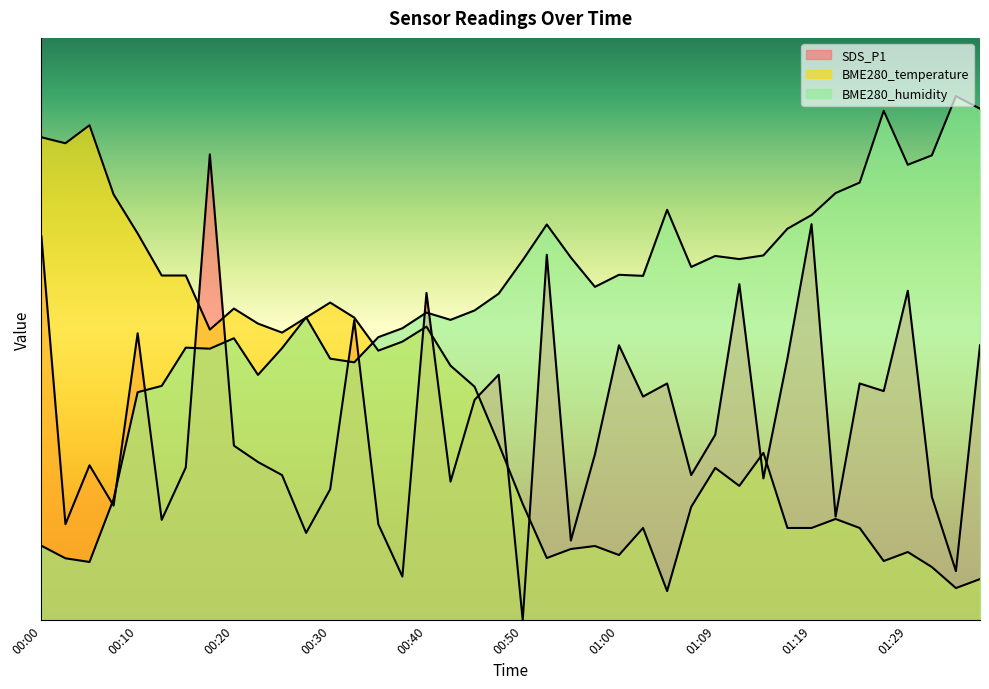

At which category does BME280_temperature reach its first local peak?

00:05